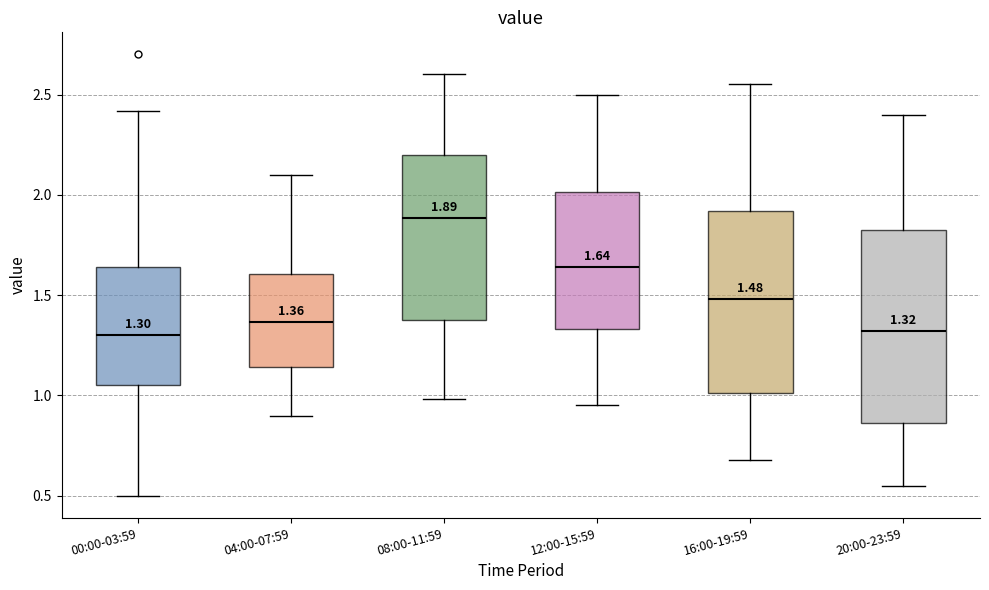

Which box has the highest median line?

08:00-11:59